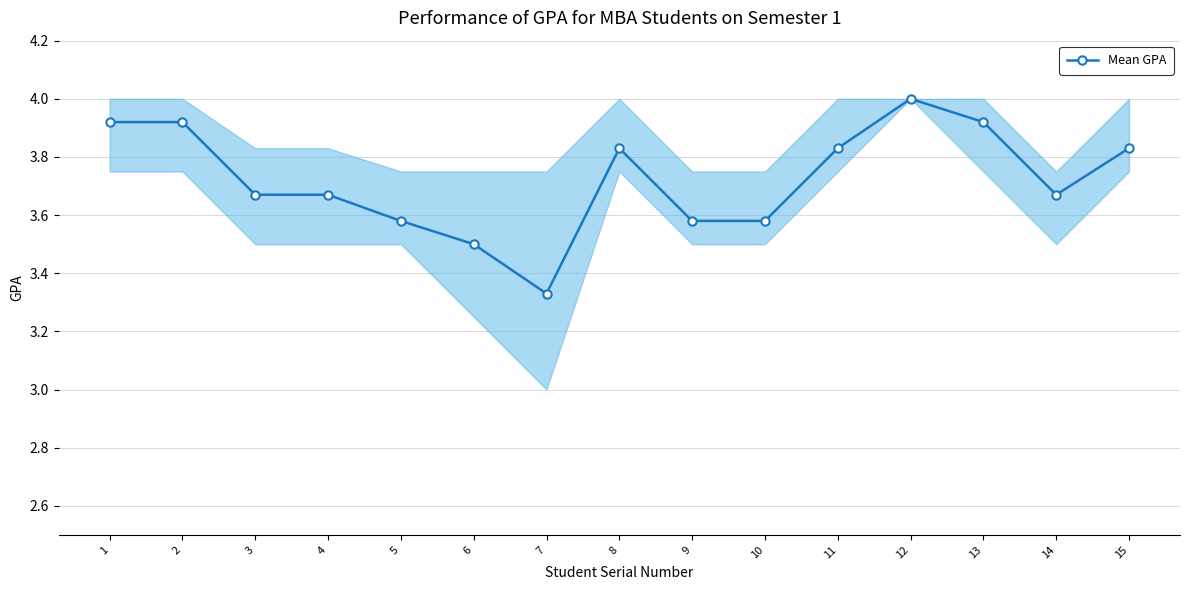

At which label is the value closest to 3?

7